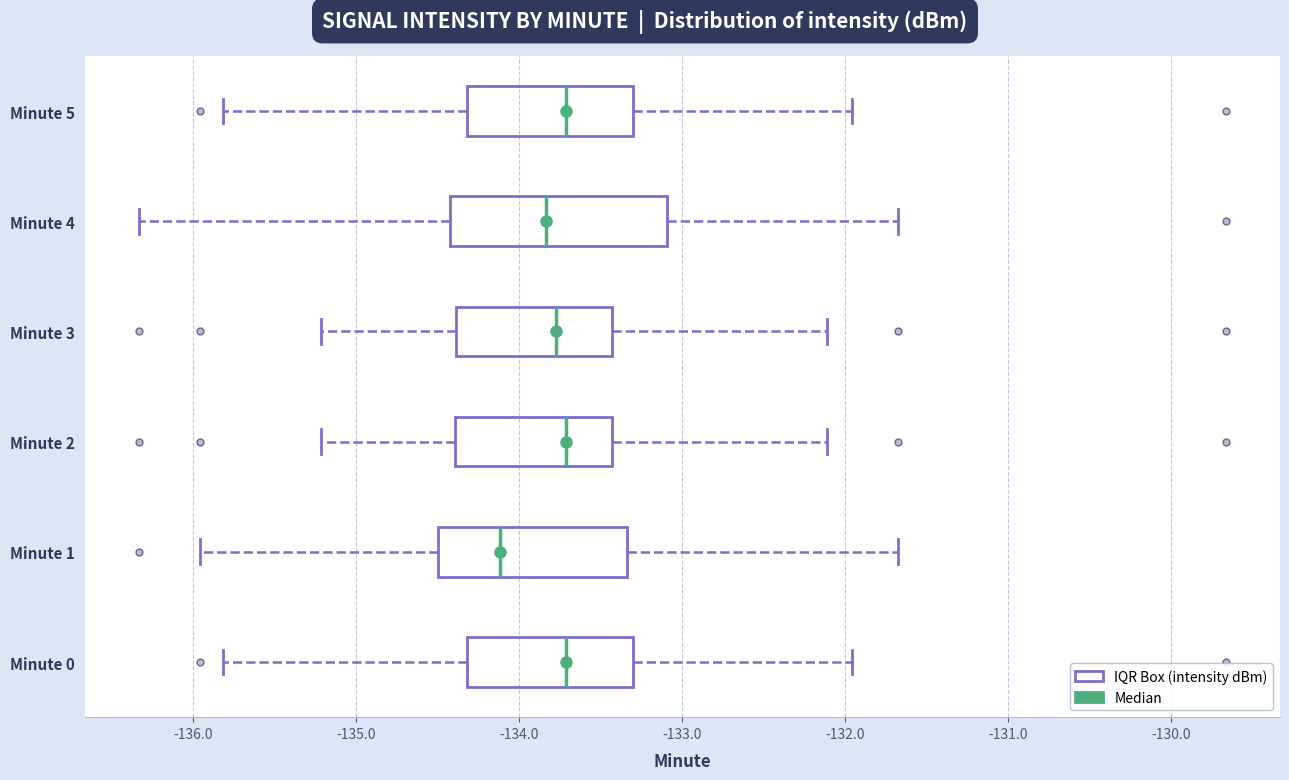

Reading bottom to top, transcribe this box plot: for each box, give where its median line is, the range the box spans, and where its two whiskers end, as read against the x-axis. The values are not printed on the chart, so give them approximately, as read against the axis.

Minute 0: median -133.7, box -134.3 to -133.3, whiskers -135.8 to -132.0
Minute 1: median -134.1, box -134.5 to -133.3, whiskers -136.0 to -131.7
Minute 2: median -133.7, box -134.4 to -133.4, whiskers -135.2 to -132.1
Minute 3: median -133.8, box -134.4 to -133.4, whiskers -135.2 to -132.1
Minute 4: median -133.8, box -134.4 to -133.1, whiskers -136.3 to -131.7
Minute 5: median -133.7, box -134.3 to -133.3, whiskers -135.8 to -132.0